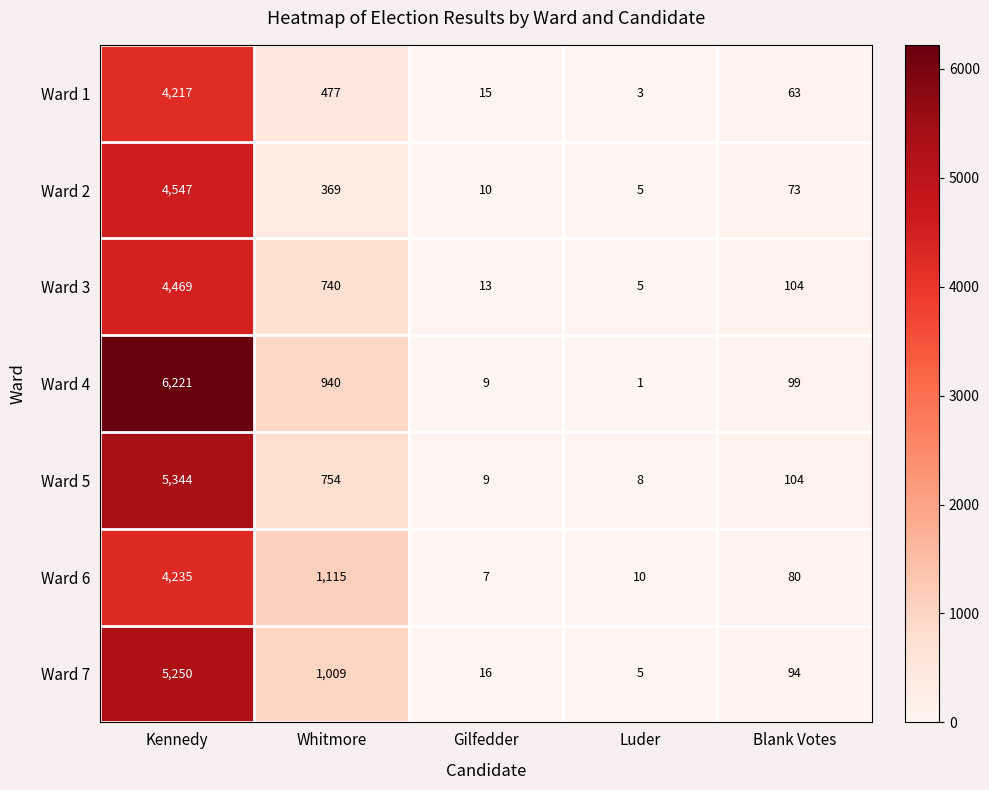

The Ward 6 series shows 1115 at Whitmore. True or false?

True